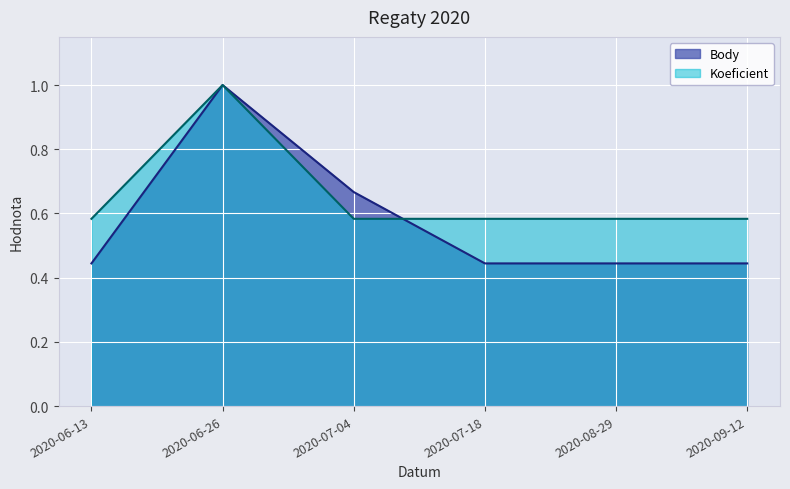

What is the average value of the Koeficient series?

0.7